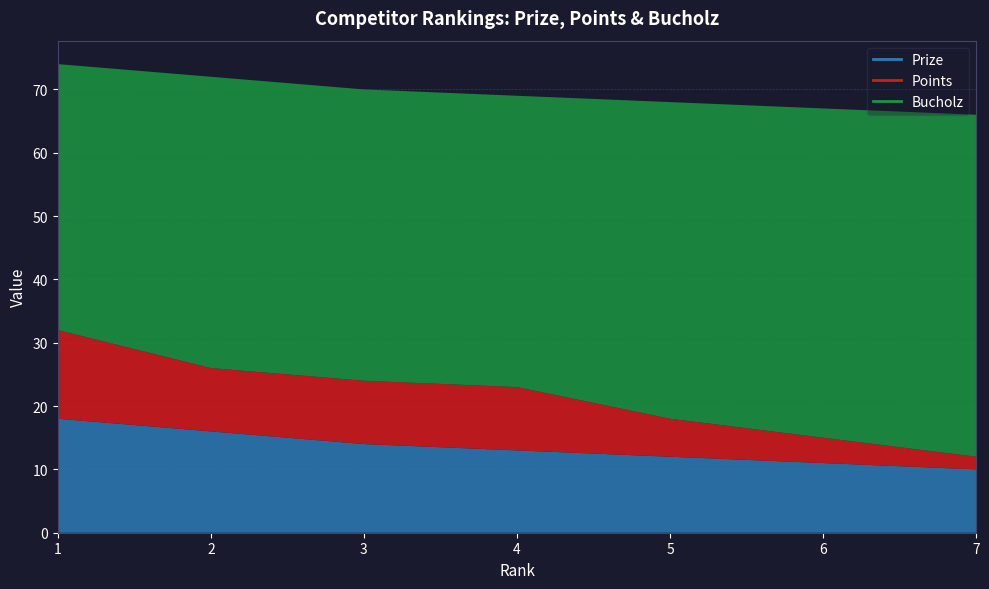

What is the spread (max minus min) of values at 4?

36